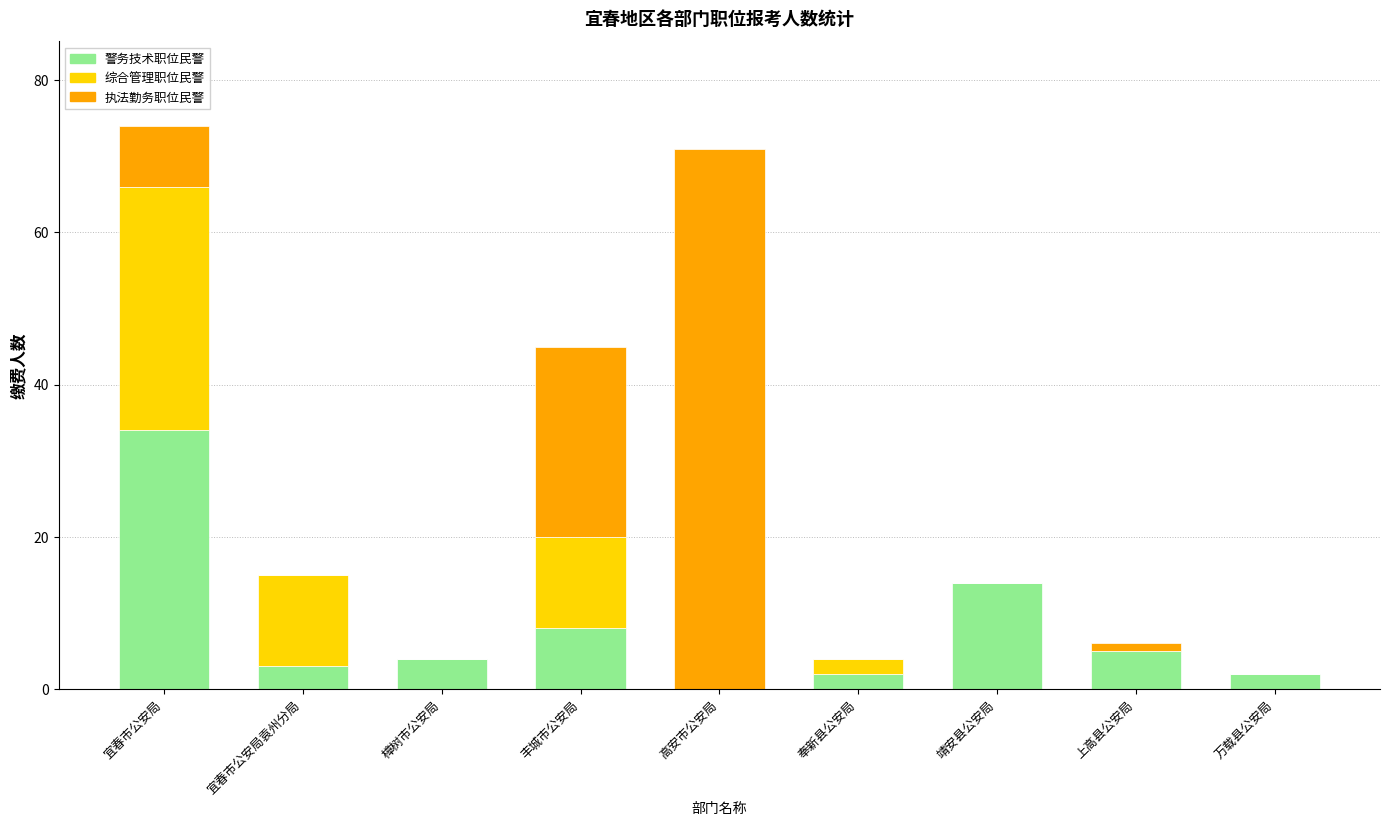

Reading left to right, list the values for the 警务技术职位民警 series.

宜春市公安局=34	宜春市公安局袁州分局=3	樟树市公安局=4	丰城市公安局=8	高安市公安局=0	奉新县公安局=2	靖安县公安局=14	上高县公安局=5	万载县公安局=2